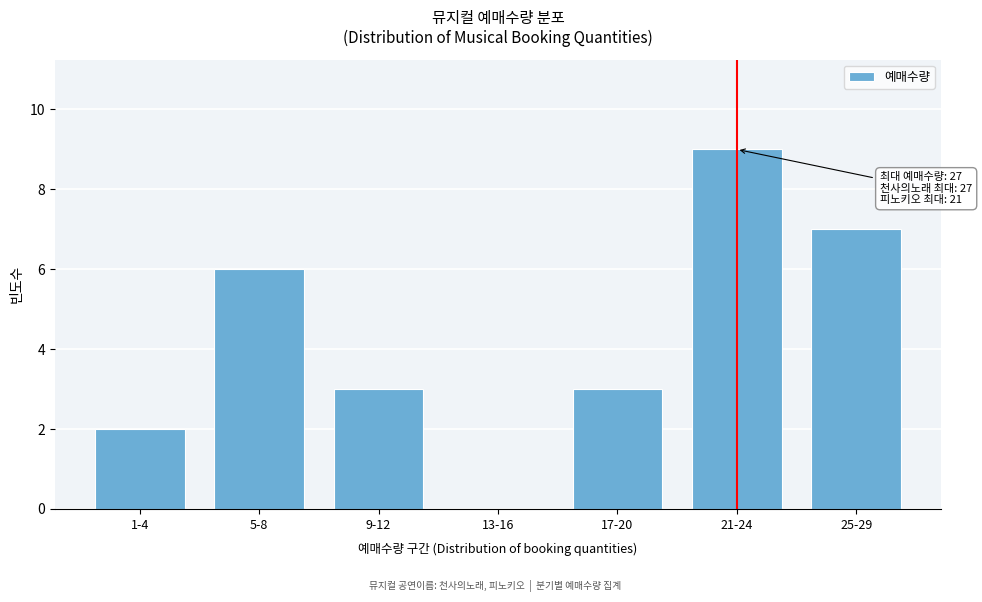

Reading left to right, transcribe all the data shown in this chart.

1-4=2	5-8=6	9-12=3	13-16=0	17-20=3	21-24=9	25-29=7